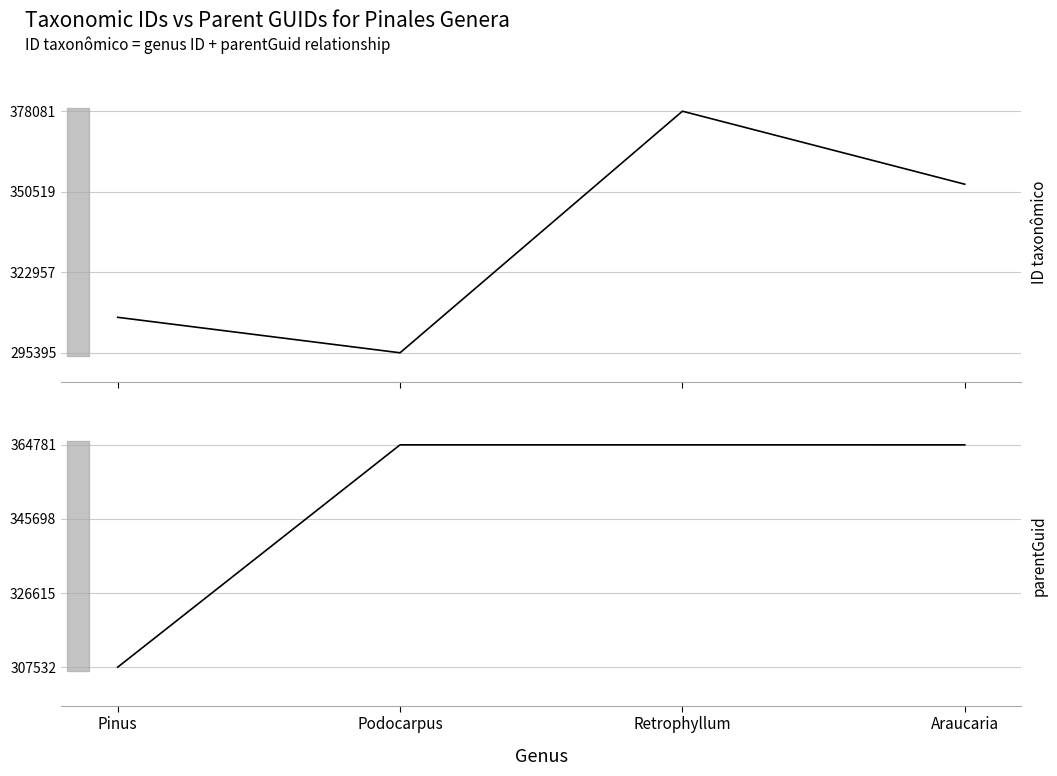

Which label corresponds to the smallest value in the chart?

Podocarpus